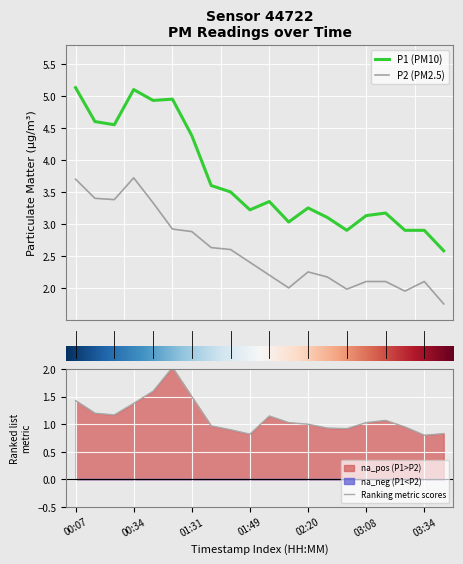

Where is P1 nearest to the value 3?

02:17